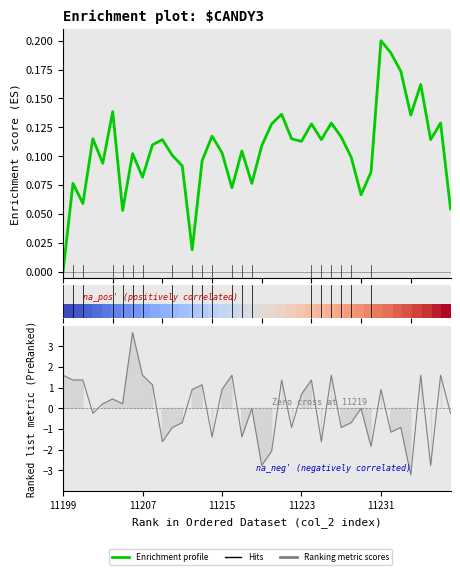

How many lines are shown in the chart?

3